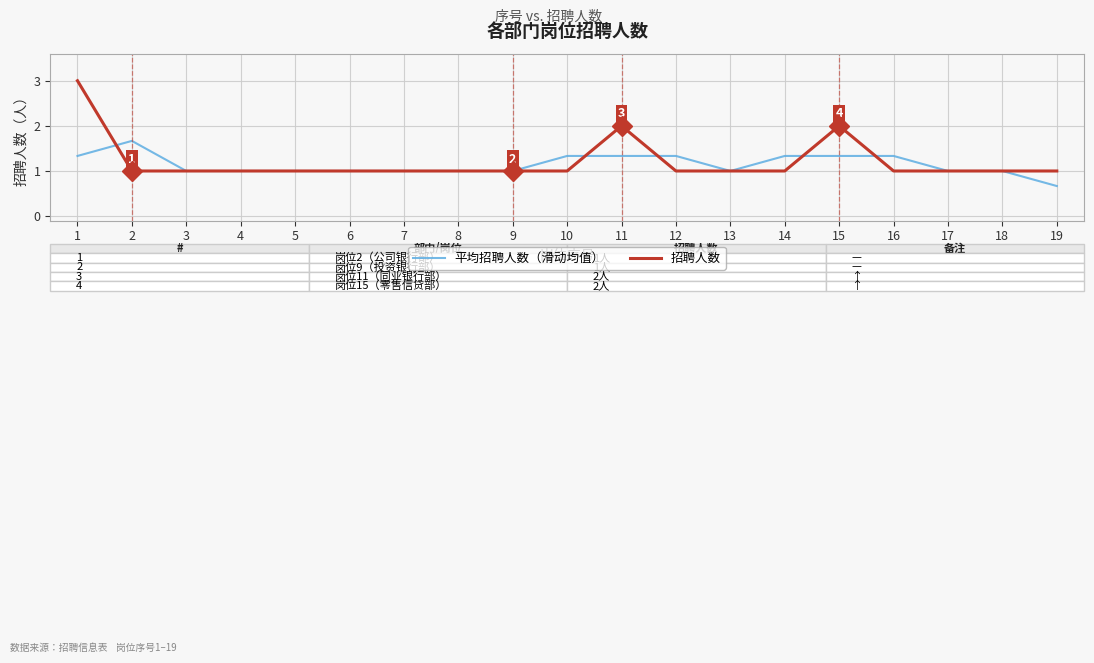

How many 招聘人数 values are between 1 and 2?

18